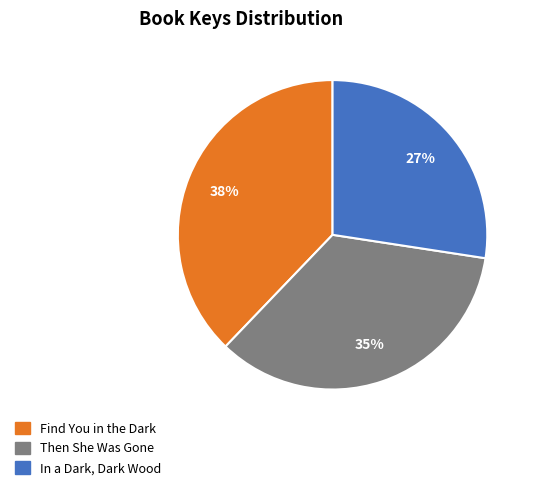

Between Find You in the Dark and In a Dark, Dark Wood, which is larger?

Find You in the Dark